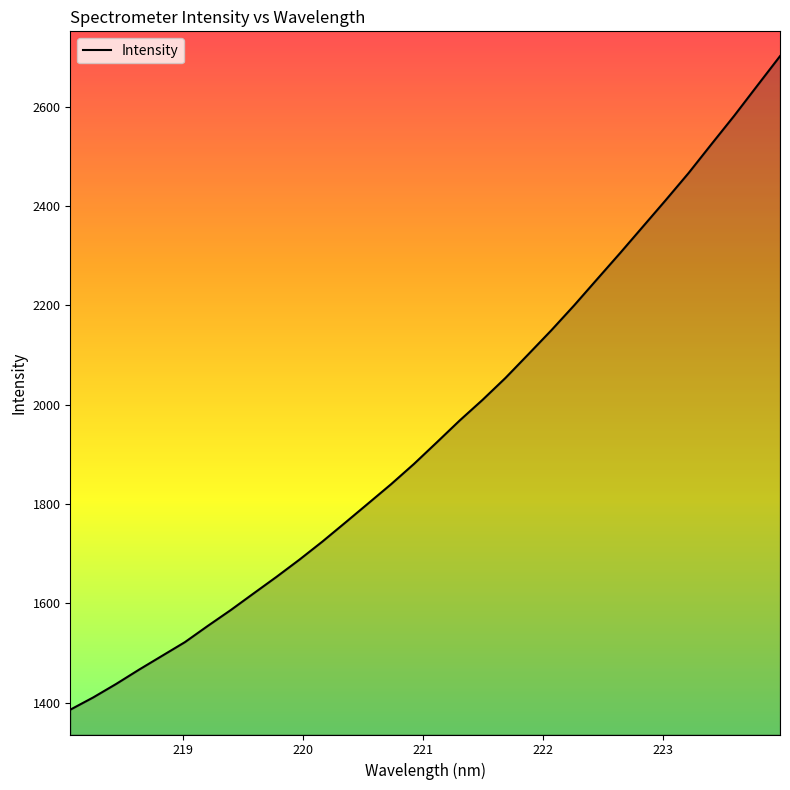

What is the greatest value displayed?

2702.1